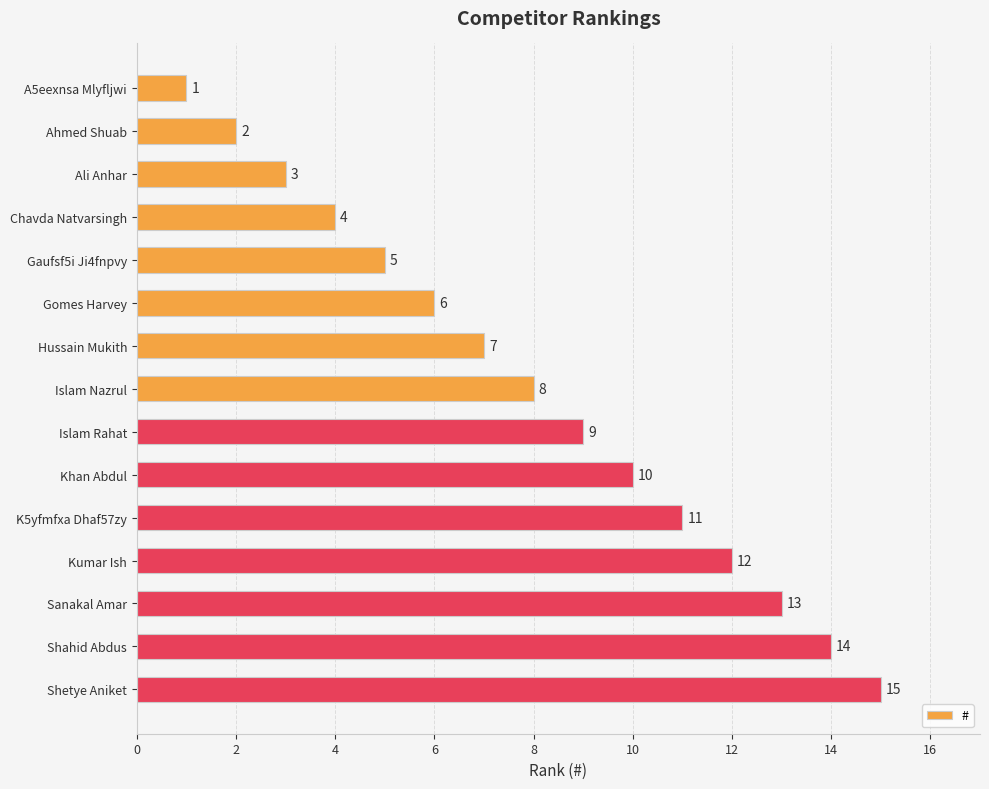

Between Chavda Natvarsingh and Islam Rahat, which is larger?

Islam Rahat